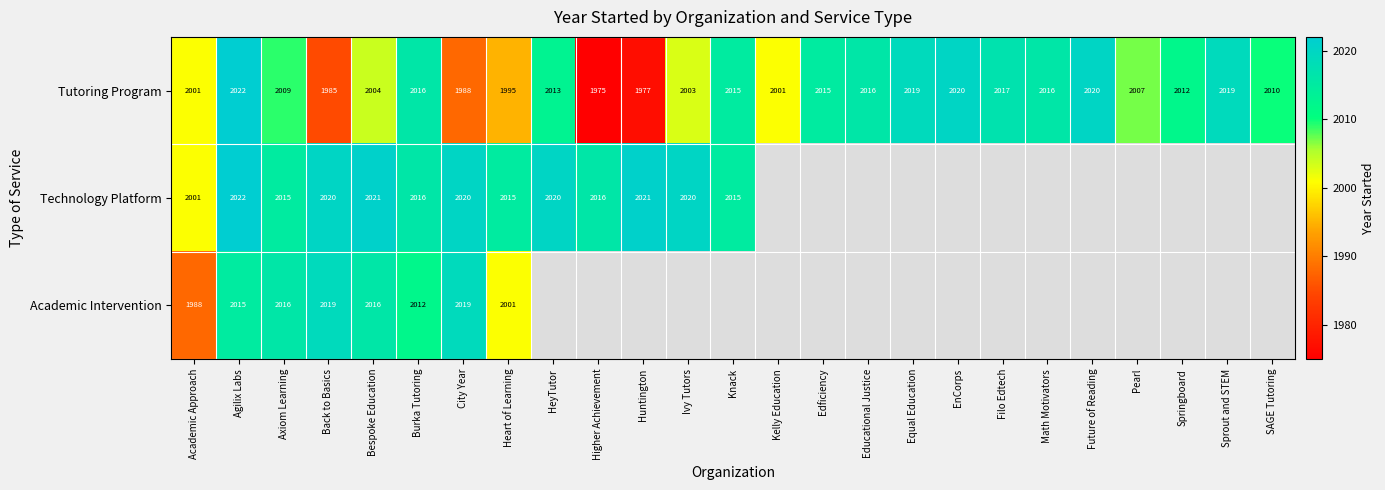

At which category is the sum across all series the highest?

Agilix Labs